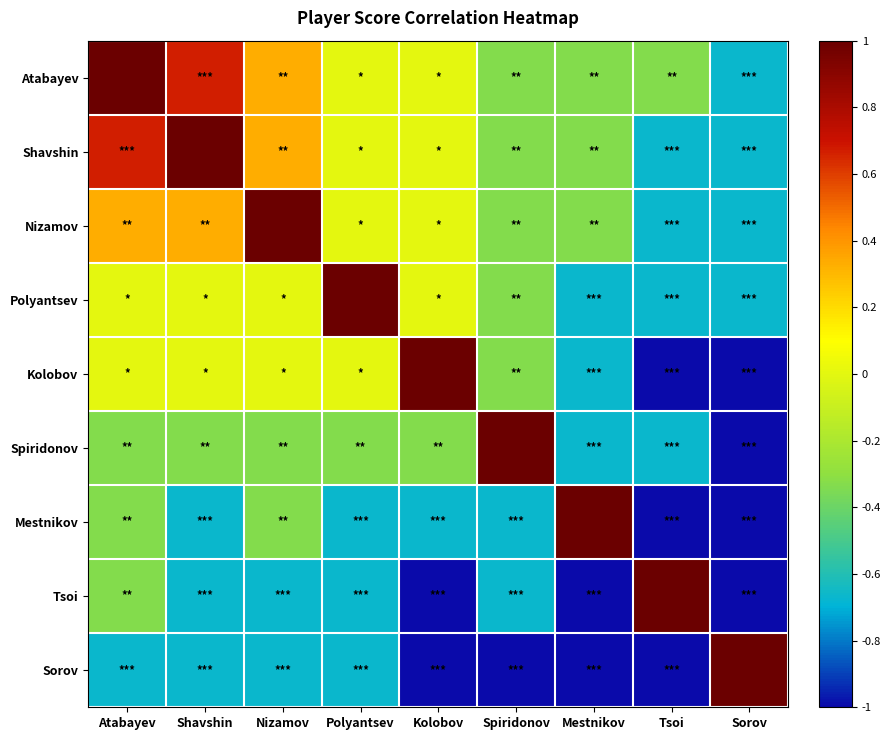

Reading right to left, transcribe all the data shown in this chart.

Atabayev: Sorov=-0.7	Tsoi=-0.3	Mestnikov=-0.3	Spiridonov=-0.3	Kolobov=0.0	Polyantsev=0.0	Nizamov=0.3	Shavshin=0.7	Atabayev=1.0
Shavshin: Sorov=-0.7	Tsoi=-0.7	Mestnikov=-0.3	Spiridonov=-0.3	Kolobov=0.0	Polyantsev=0.0	Nizamov=0.3	Shavshin=1.0	Atabayev=0.7
Nizamov: Sorov=-0.7	Tsoi=-0.7	Mestnikov=-0.3	Spiridonov=-0.3	Kolobov=0.0	Polyantsev=0.0	Nizamov=1.0	Shavshin=0.3	Atabayev=0.3
Polyantsev: Sorov=-0.7	Tsoi=-0.7	Mestnikov=-0.7	Spiridonov=-0.3	Kolobov=0.0	Polyantsev=1.0	Nizamov=0.0	Shavshin=0.0	Atabayev=0.0
Kolobov: Sorov=-1.0	Tsoi=-1.0	Mestnikov=-0.7	Spiridonov=-0.3	Kolobov=1.0	Polyantsev=0.0	Nizamov=0.0	Shavshin=0.0	Atabayev=0.0
Spiridonov: Sorov=-1.0	Tsoi=-0.7	Mestnikov=-0.7	Spiridonov=1.0	Kolobov=-0.3	Polyantsev=-0.3	Nizamov=-0.3	Shavshin=-0.3	Atabayev=-0.3
Mestnikov: Sorov=-1.0	Tsoi=-1.0	Mestnikov=1.0	Spiridonov=-0.7	Kolobov=-0.7	Polyantsev=-0.7	Nizamov=-0.3	Shavshin=-0.7	Atabayev=-0.3
Tsoi: Sorov=-1.0	Tsoi=1.0	Mestnikov=-1.0	Spiridonov=-0.7	Kolobov=-1.0	Polyantsev=-0.7	Nizamov=-0.7	Shavshin=-0.7	Atabayev=-0.3
Sorov: Sorov=1.0	Tsoi=-1.0	Mestnikov=-1.0	Spiridonov=-1.0	Kolobov=-1.0	Polyantsev=-0.7	Nizamov=-0.7	Shavshin=-0.7	Atabayev=-0.7